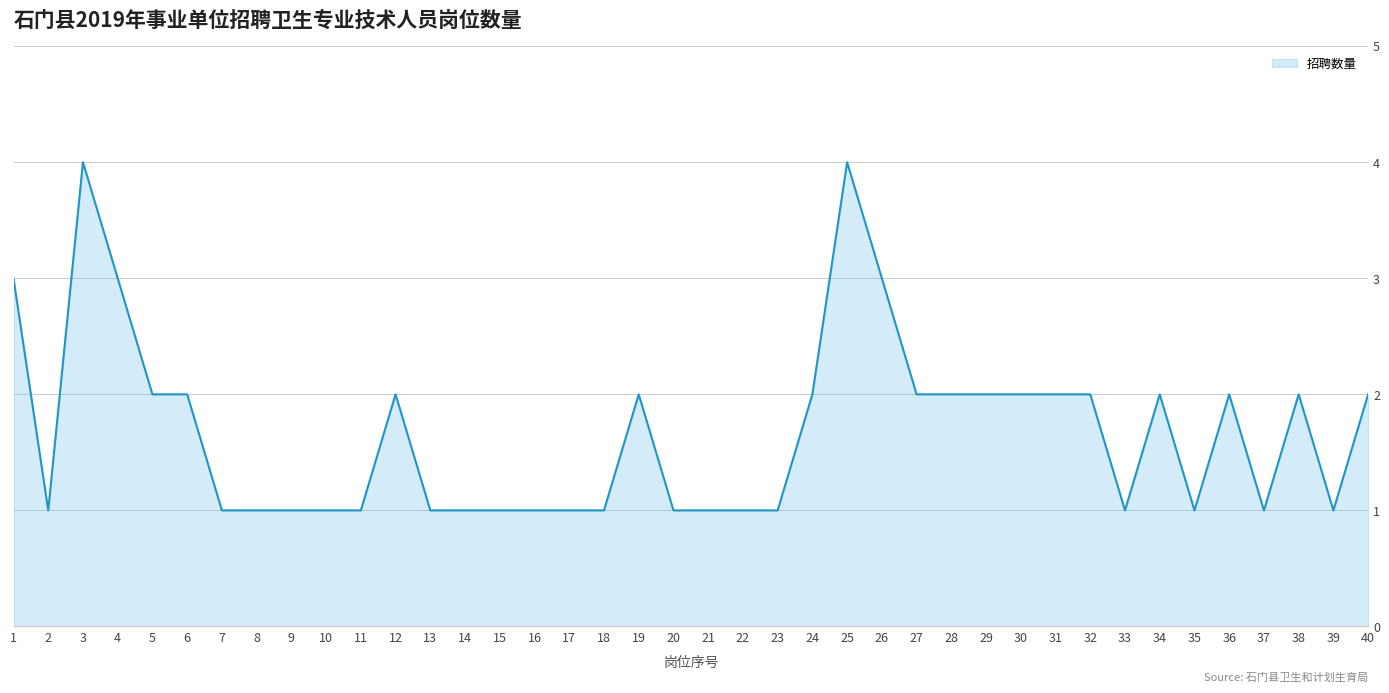

Which has a higher value, 26 or 11?

26